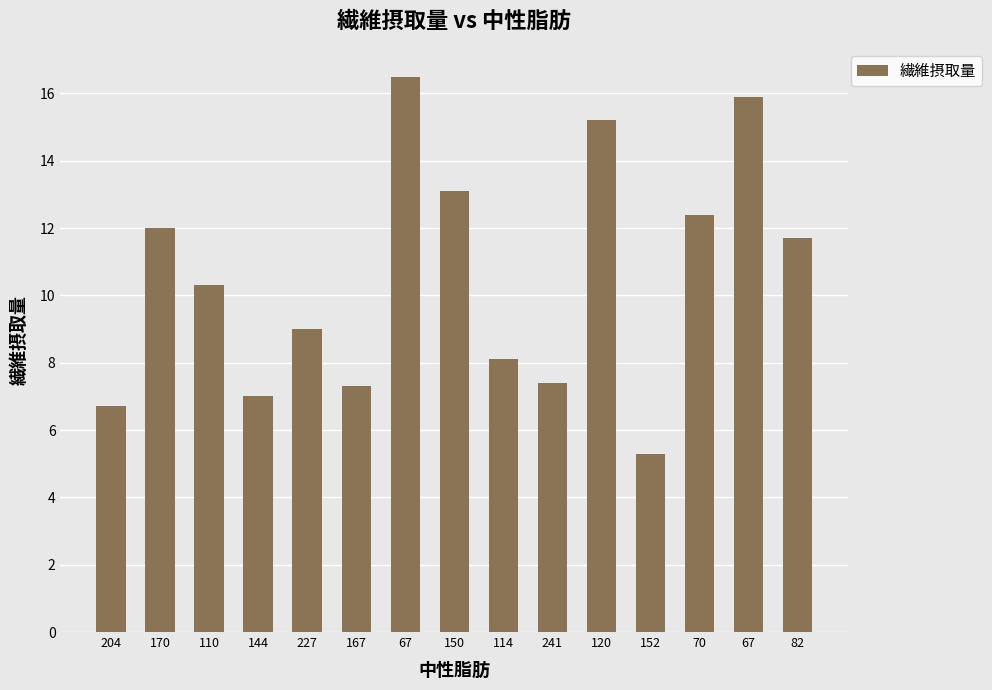

Reading left to right, what are all the values shown in this chart?

6.7	12.0	10.3	7.0	9.0	7.3	16.5	13.1	8.1	7.4	15.2	5.3	12.4	15.9	11.7